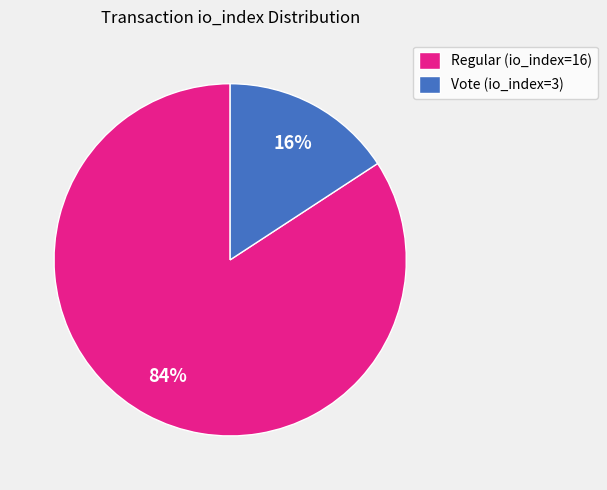

The Vote (io_index=3) slice represents 21% of the pie. True or false?

False